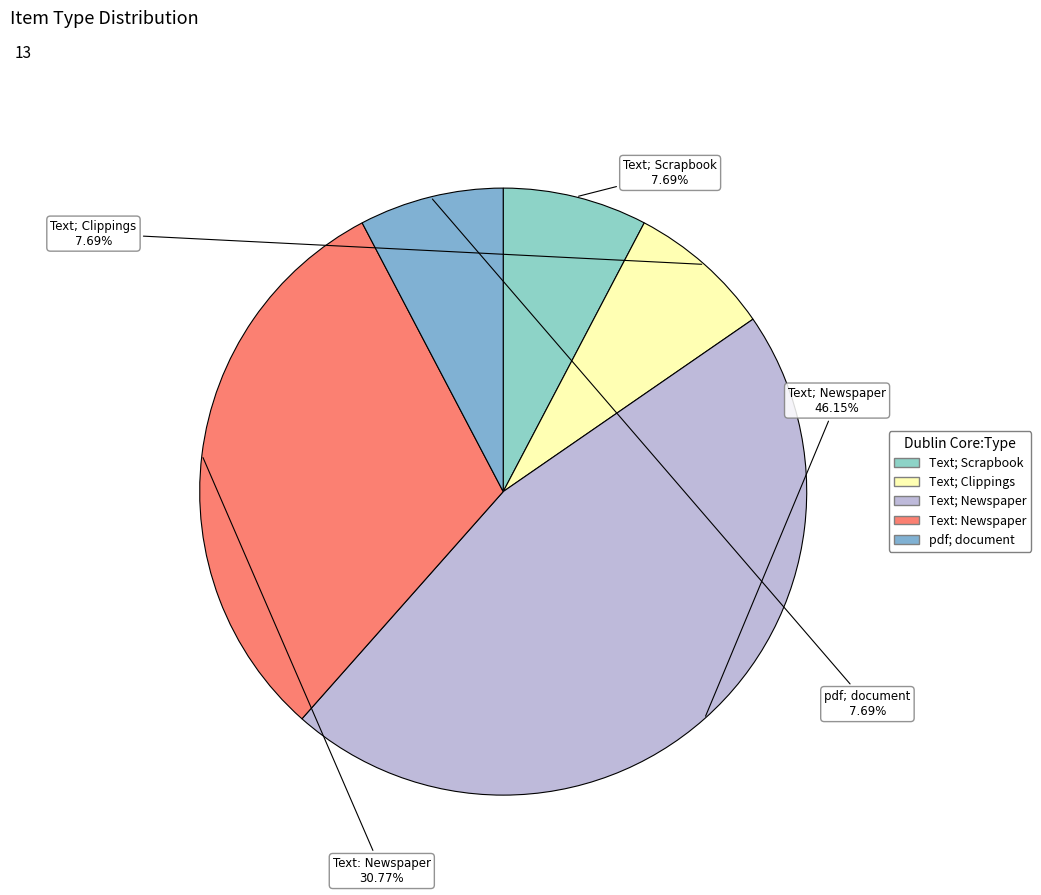

Count the number of slices in the pie.

5